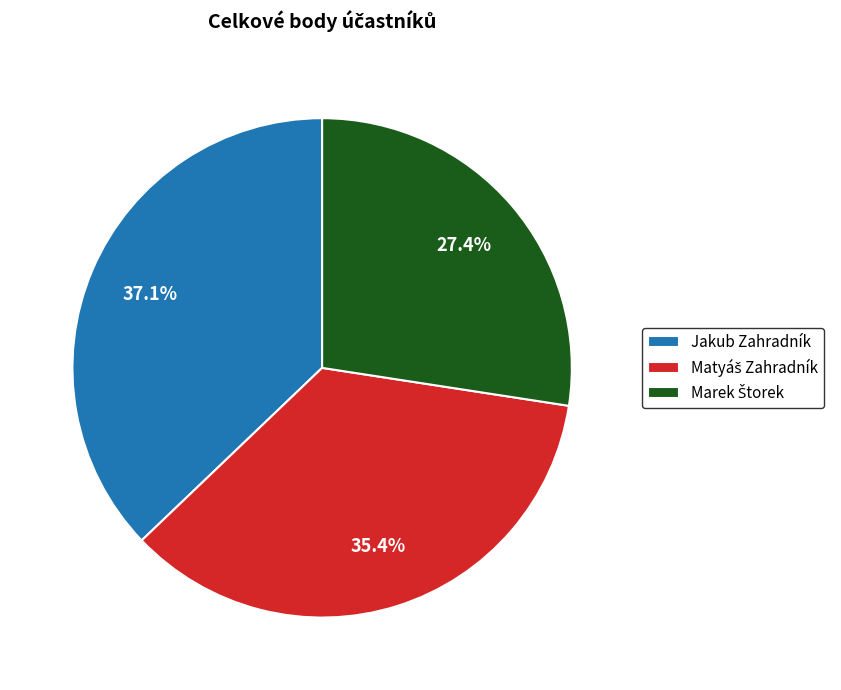

What percentage is NOT represented by Jakub Zahradník?

62.9%